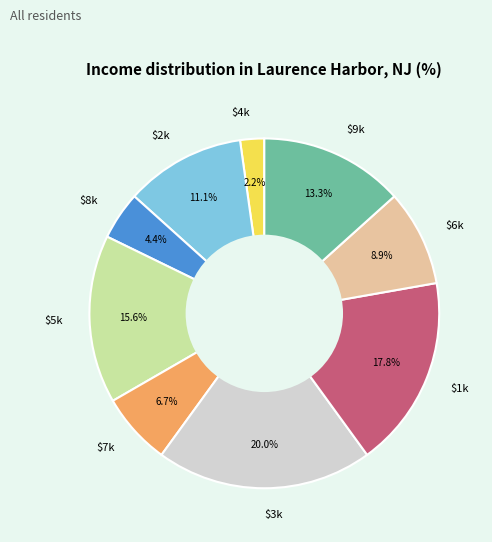

Does any single category account for the majority?

No